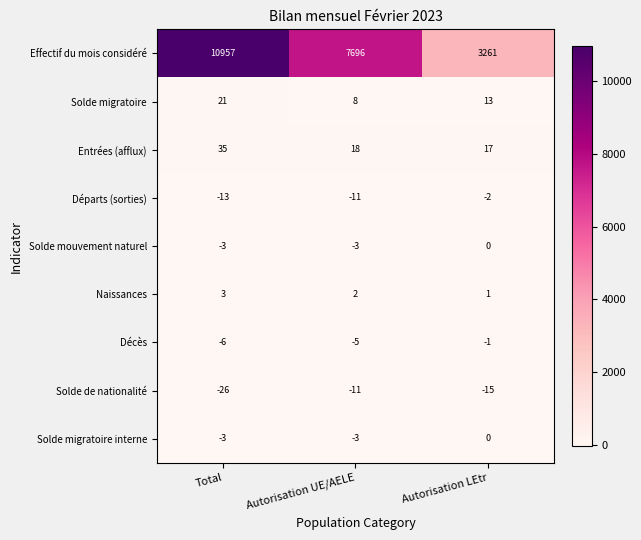

Which series has the largest range (max minus min)?

Effectif du mois considéré